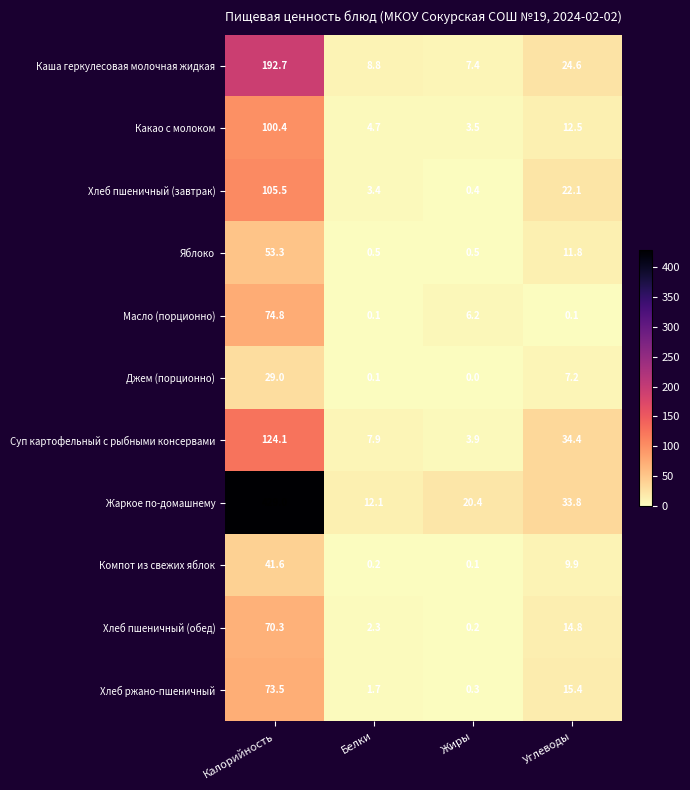

How many series are shown in this chart?

11